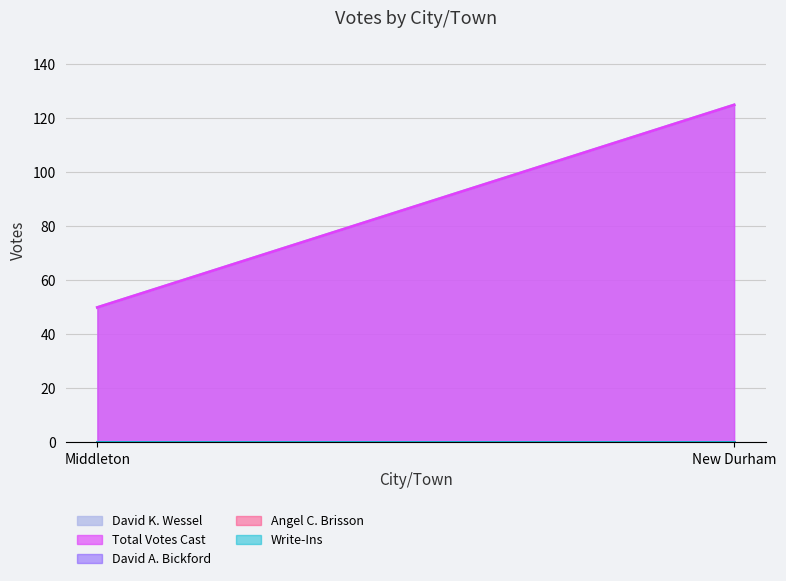

At how many categories does at least one series exceed 77?

1